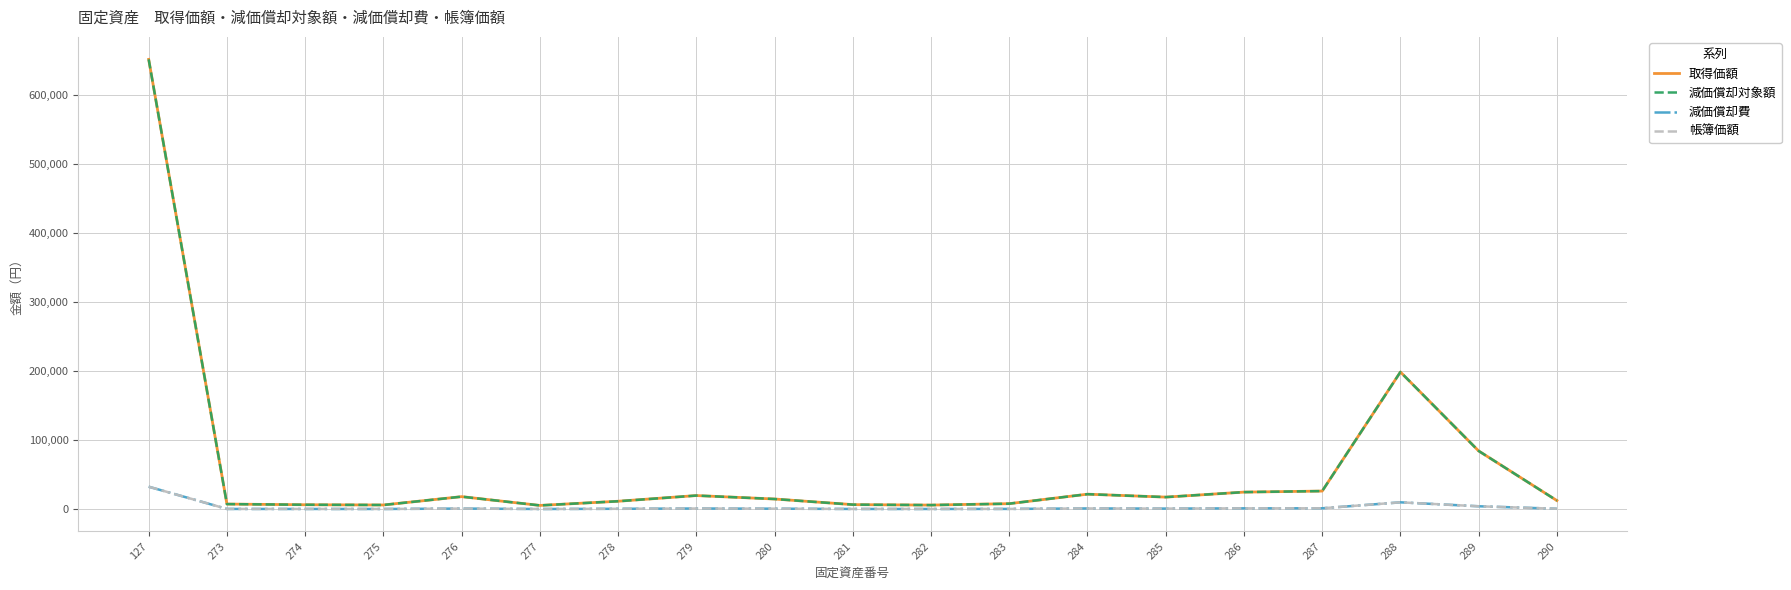

Does the chart have visible grid lines?

Yes